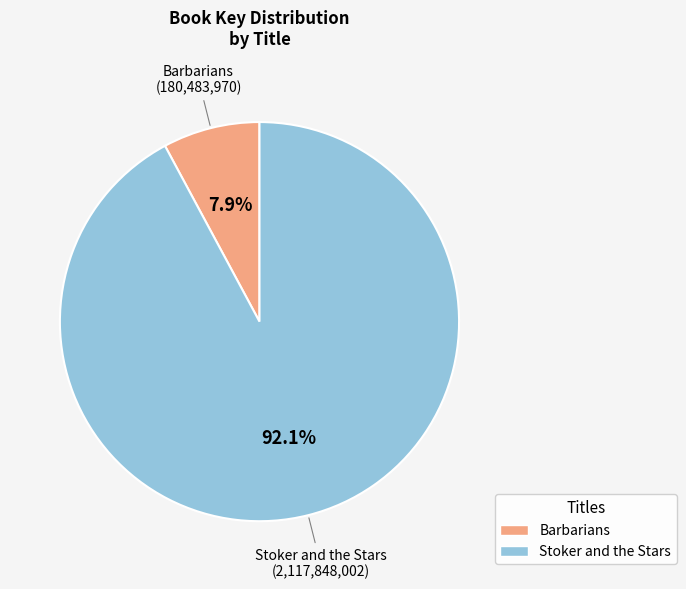

Is there any slice that represents more than half of the pie?

Yes